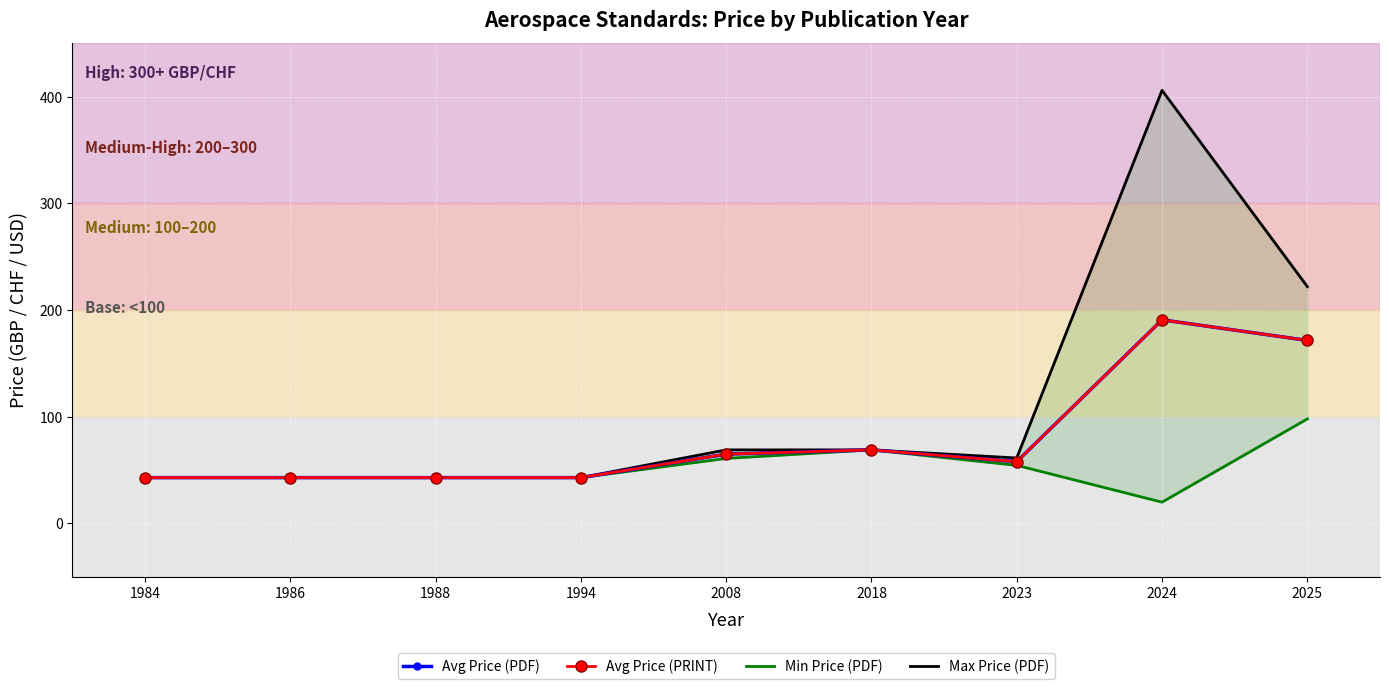

True or false: Max Price (PDF) and Min Price (PDF) cross at least once.

False